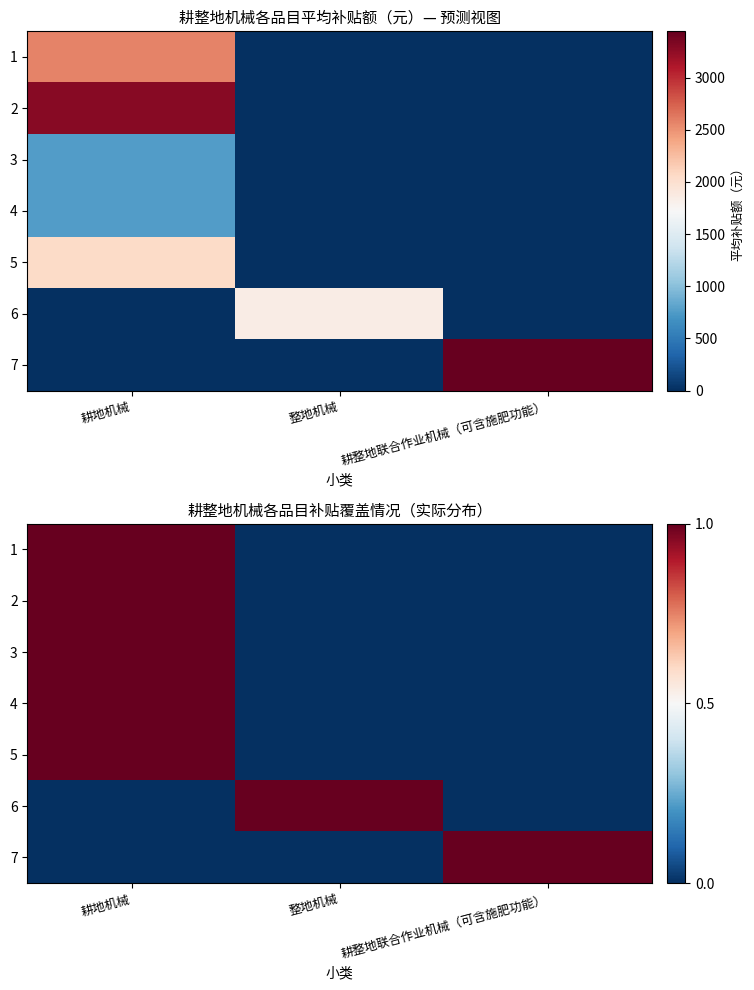

What is the sum of all 6 values?

1